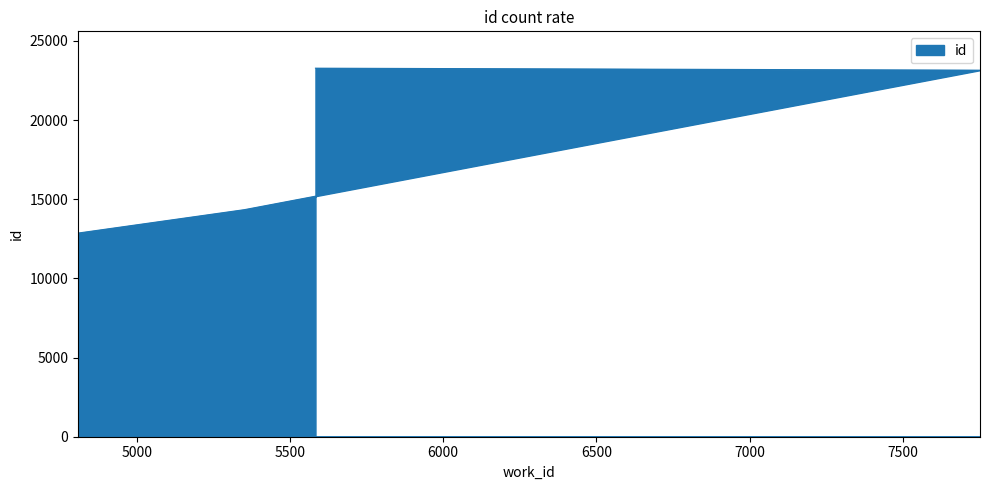

Which category has the lowest value across all series?

4808